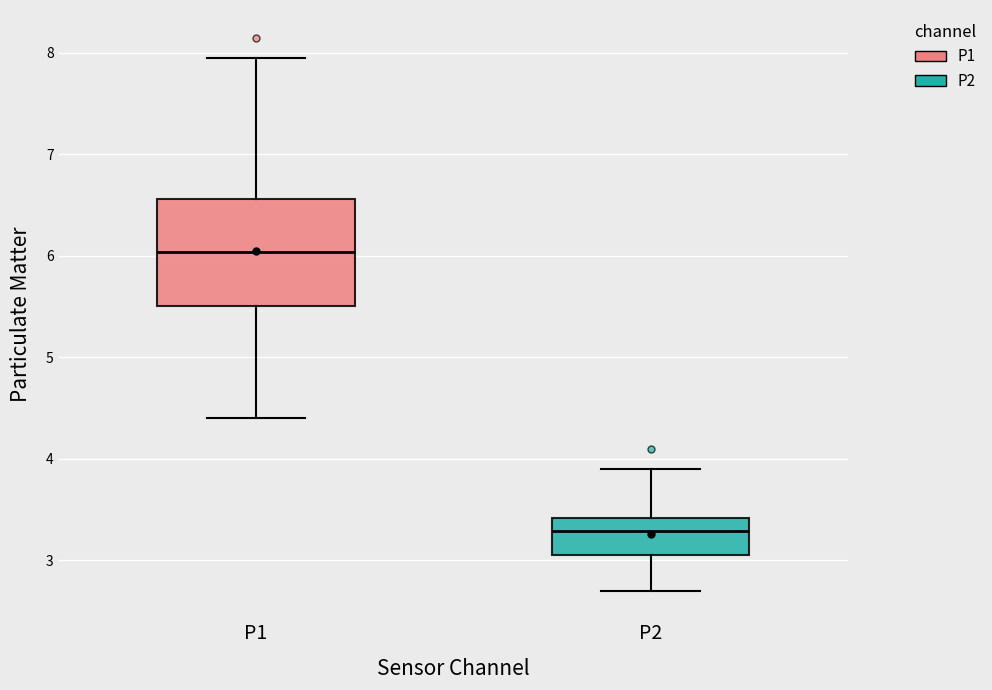

Reading left to right, transcribe this box plot: for each box, give where its median line is, the range the box spans, and where its two whiskers end, as read against the y-axis. The values are not printed on the chart, so give them approximately, as read against the axis.

P1: median 6.0, box 5.5 to 6.6, whiskers 4.4 to 8.0
P2: median 3.3, box 3.1 to 3.4, whiskers 2.7 to 3.9